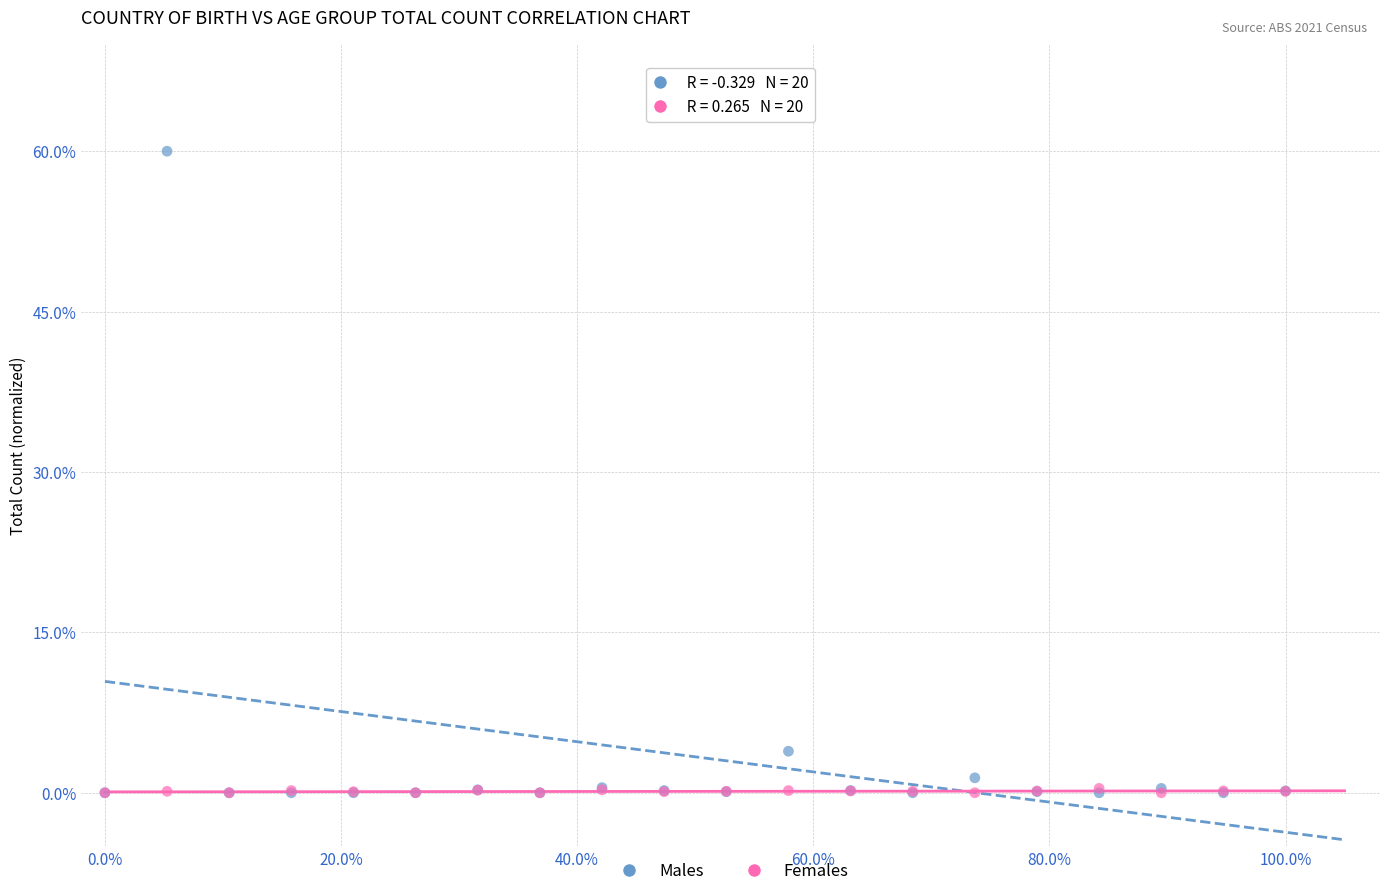

In the Males series, what Y value is closest to 30?

3.9